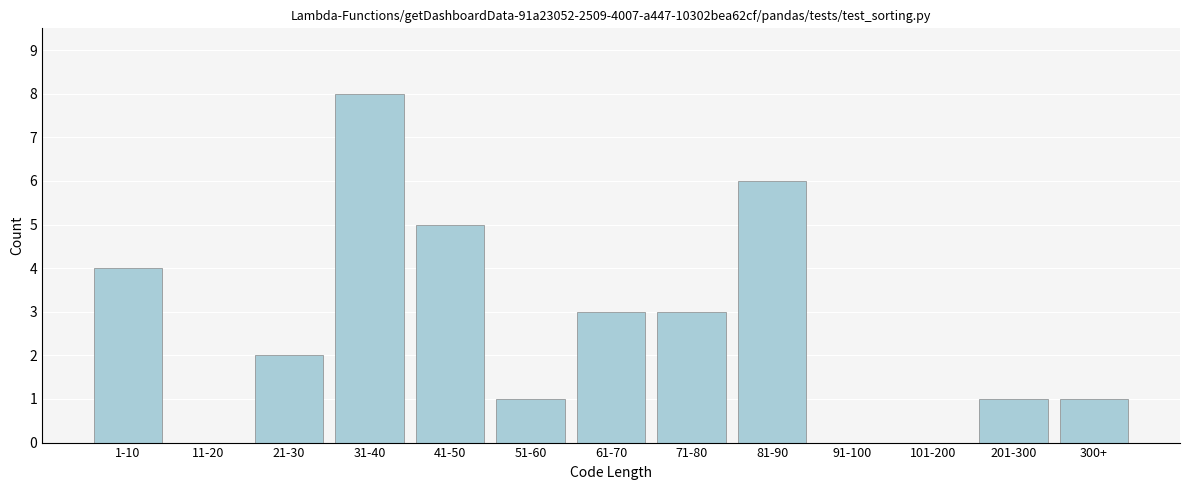

Reading left to right, list all the values displayed in this chart.

1-10=4	11-20=0	21-30=2	31-40=8	41-50=5	51-60=1	61-70=3	71-80=3	81-90=6	91-100=0	101-200=0	201-300=1	300+=1